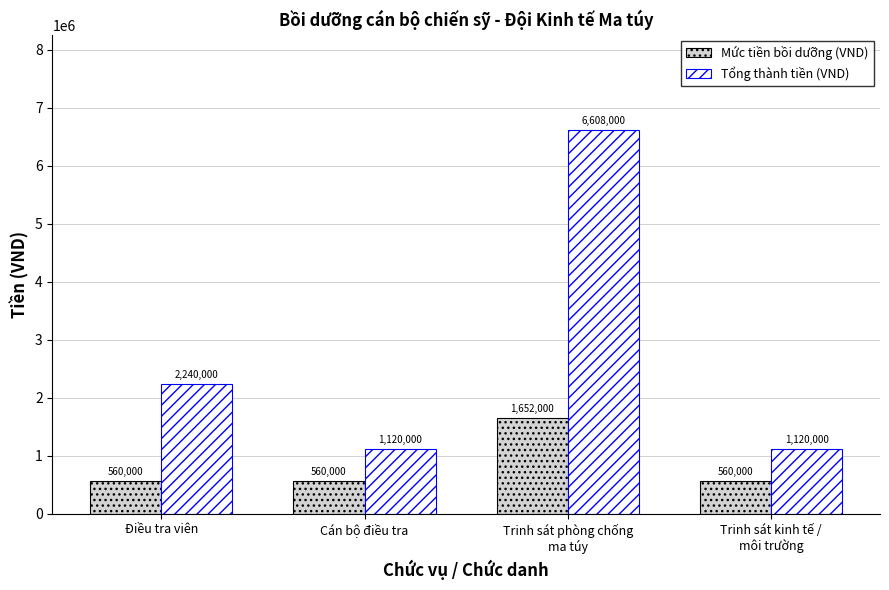

Between Cán bộ điều tra and Trinh sát phòng chống
ma túy, which series saw the biggest shift?

Tổng thành tiền (VND)